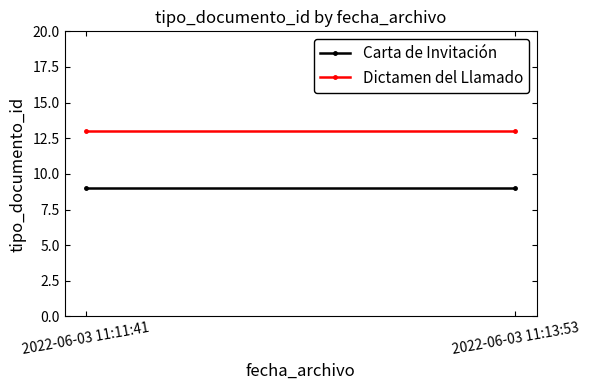

At which category does the chart reach its peak across all series?

2022-06-03 11:11:41